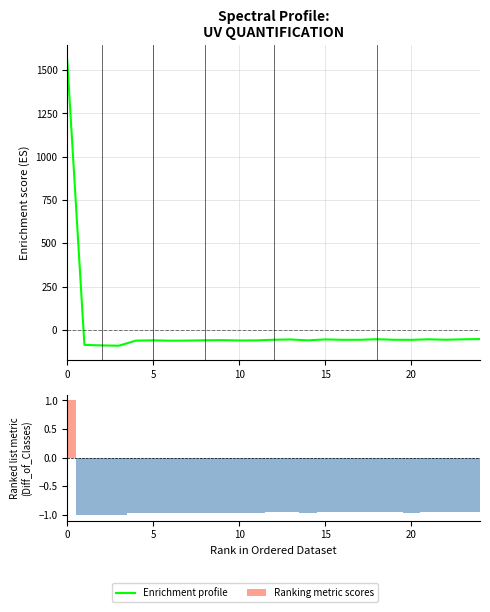

Where is Ranking metric scores nearest to the value 0?

24